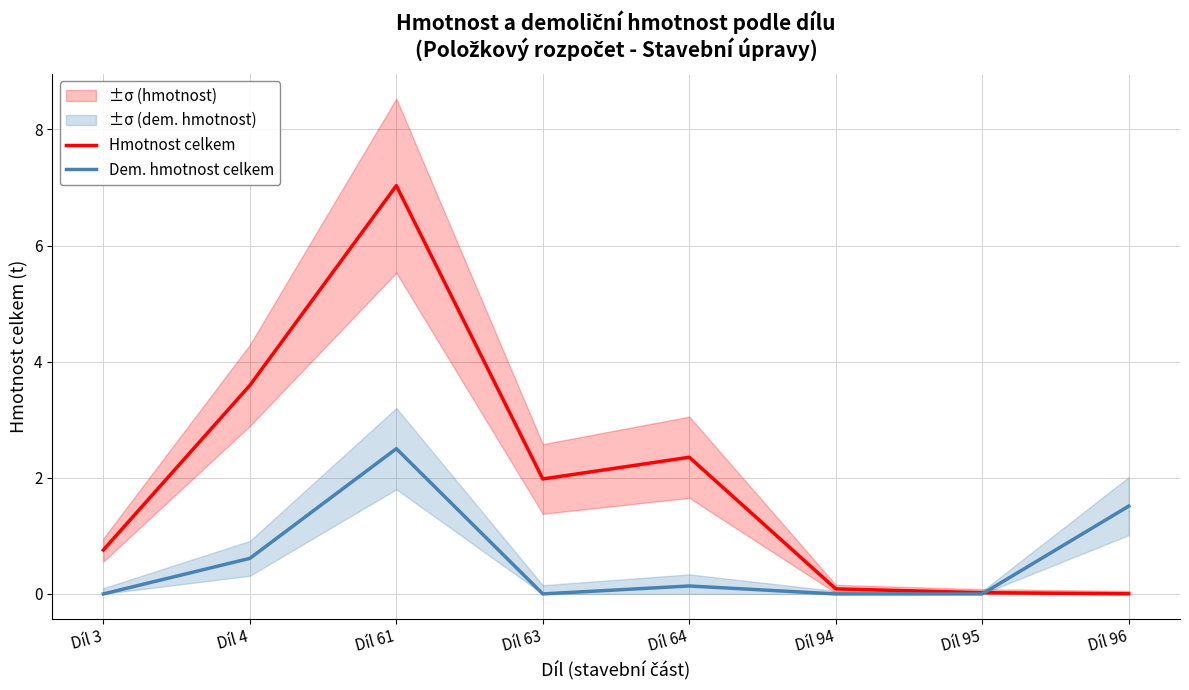

Where is Dem. hmotnost celkem nearest to the value 1?

Díl 4